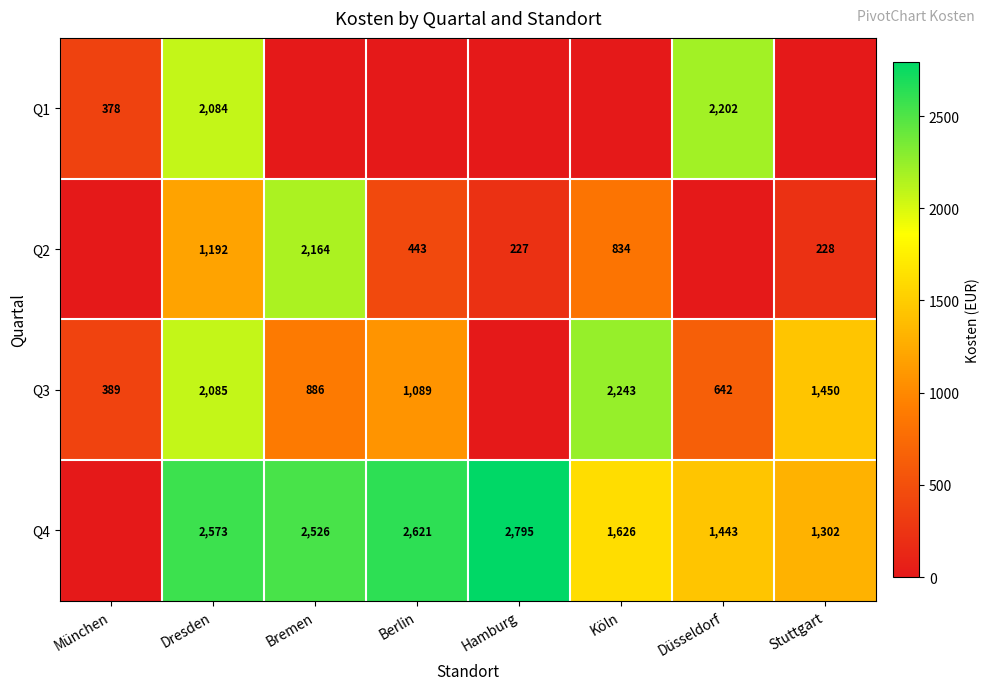

What is the total value across all series at Dresden?

7934